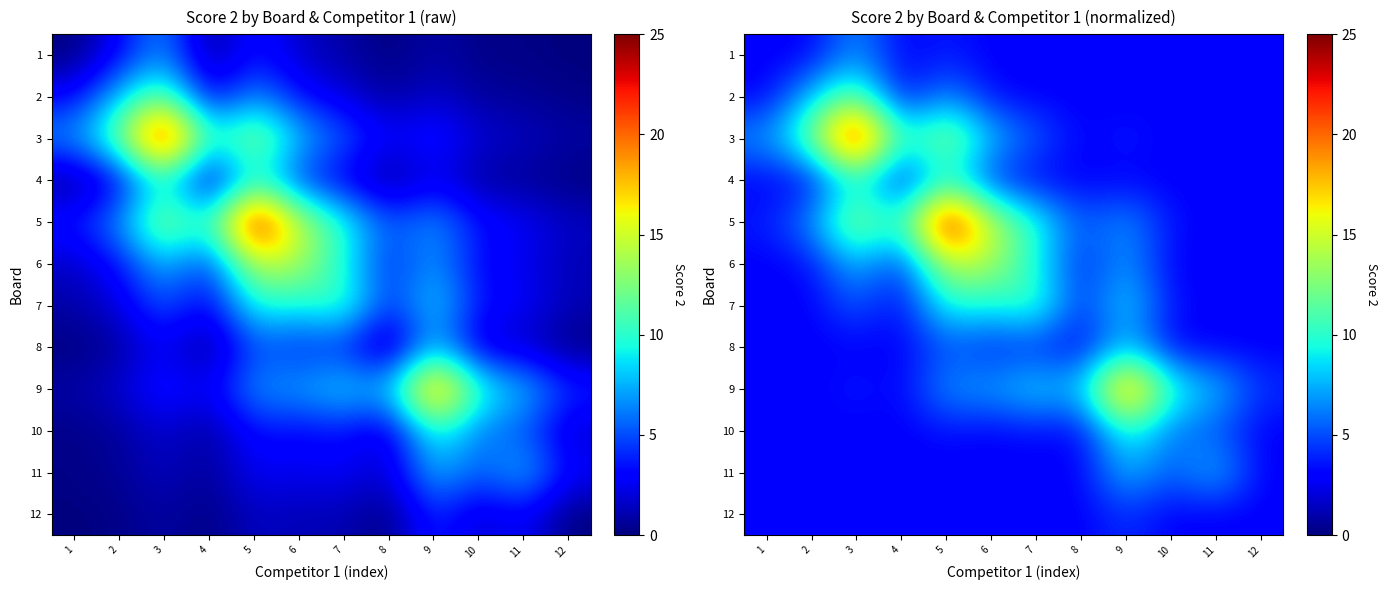

At 10, list the series in order from largest to smallest.

9, 10, 11, 5, 7, 6, 1, 2, 3, 4, 8, 12